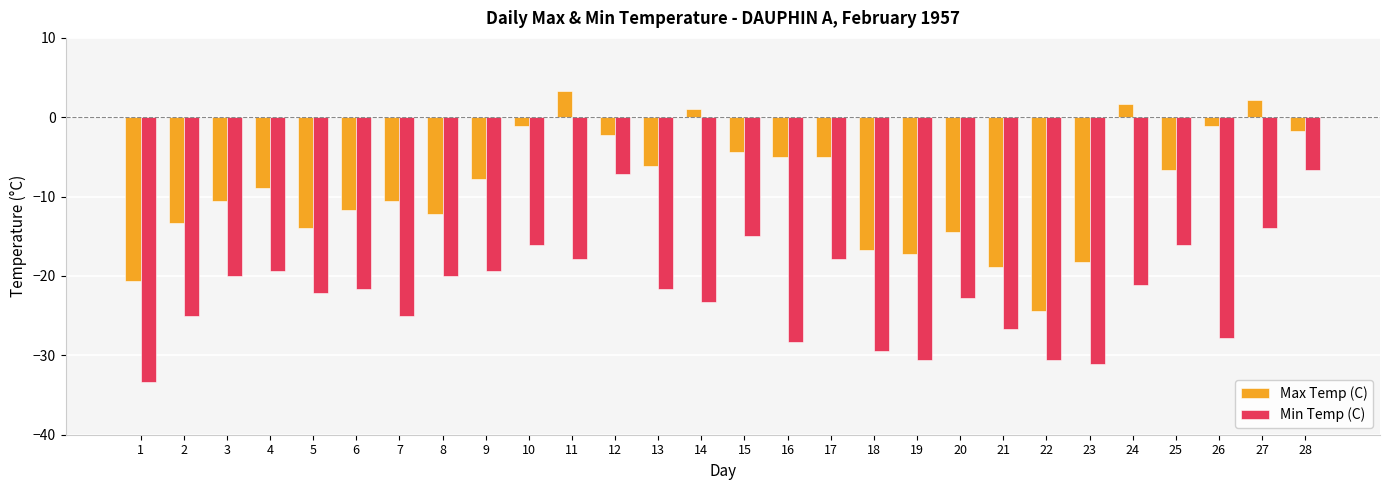

Are the bars horizontal?

No